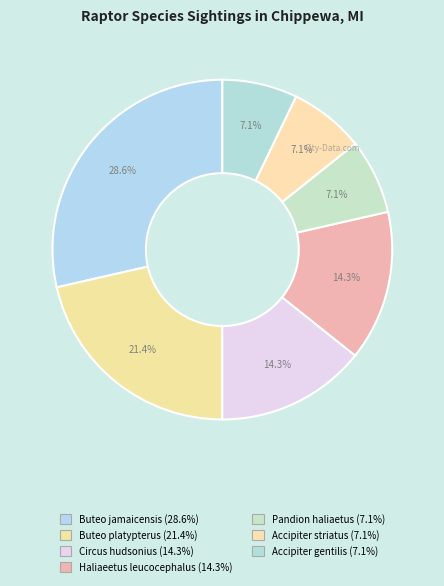

What percentage is the Haliaeetus leucocephalus slice, to the nearest percent?

14%